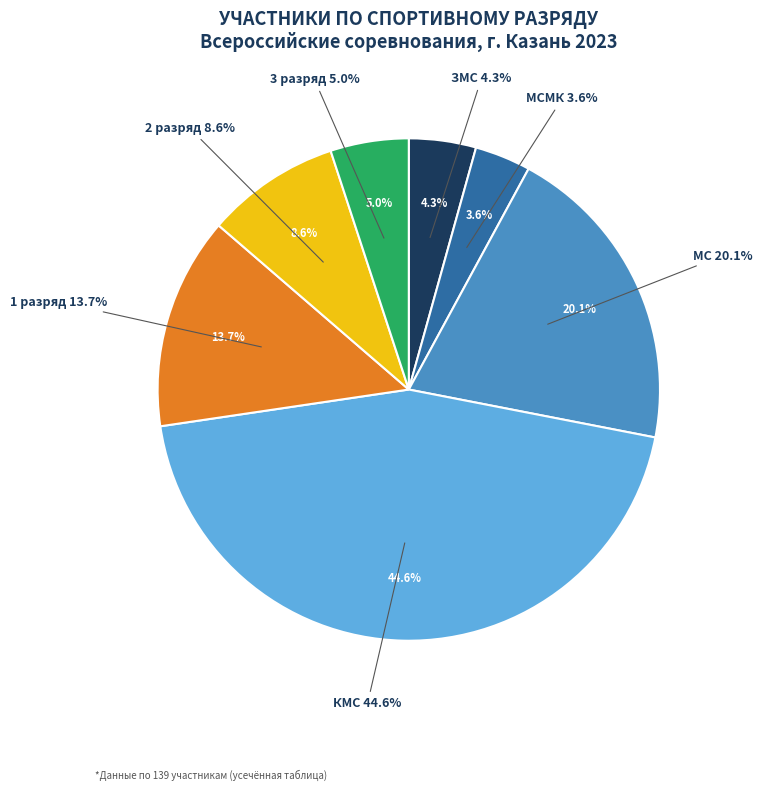

Count the number of slices in the pie.

7